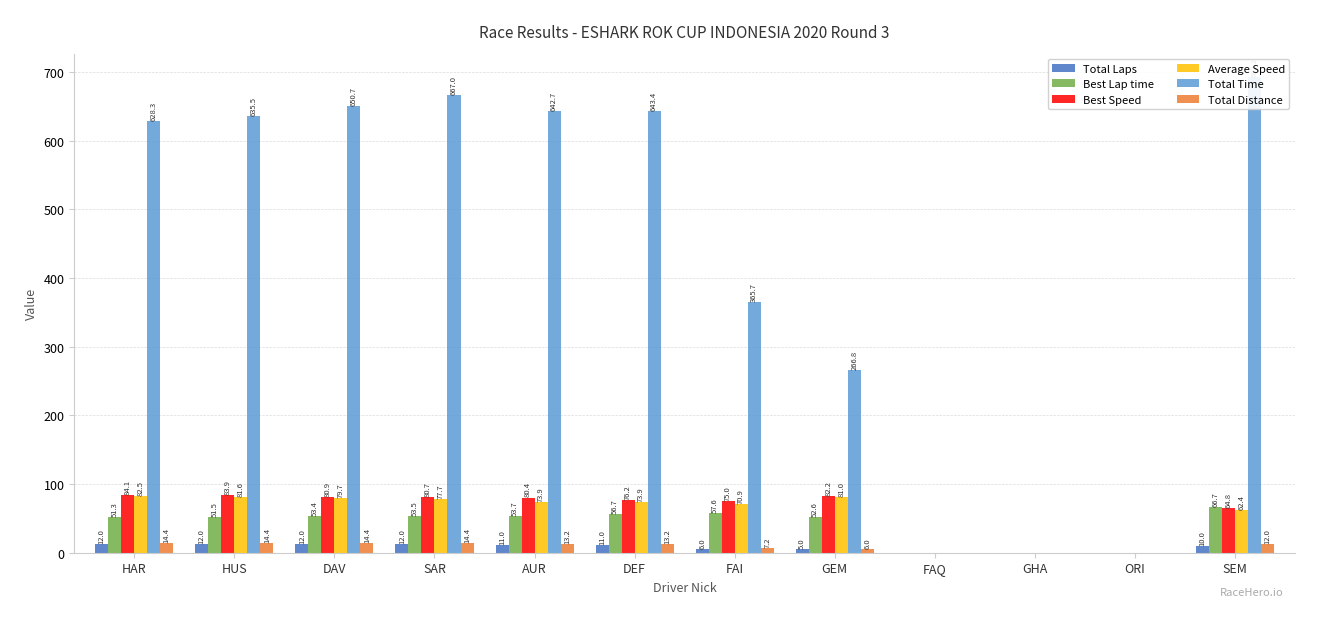

Reading left to right, what are all the values shown in this chart?

Total Laps: HAR=12.0	HUS=12.0	DAV=12.0	SAR=12.0	AUR=11.0	DEF=11.0	FAI=6.0	GEM=5.0	FAQ=0.0	GHA=0.0	ORI=0.0	SEM=10.0
Best Lap time: HAR=51.3	HUS=51.5	DAV=53.4	SAR=53.5	AUR=53.7	DEF=56.7	FAI=57.6	GEM=52.6	FAQ=0.0	GHA=0.0	ORI=0.0	SEM=66.7
Best Speed: HAR=84.1	HUS=83.9	DAV=80.9	SAR=80.7	AUR=80.4	DEF=76.2	FAI=75.0	GEM=82.2	FAQ=0.0	GHA=0.0	ORI=0.0	SEM=64.8
Average Speed: HAR=82.5	HUS=81.6	DAV=79.7	SAR=77.7	AUR=73.9	DEF=73.9	FAI=70.9	GEM=81.0	FAQ=0.0	GHA=0.0	ORI=0.0	SEM=62.4
Total Time: HAR=628.3	HUS=635.5	DAV=650.7	SAR=667.0	AUR=642.7	DEF=643.4	FAI=365.7	GEM=266.8	FAQ=0.0	GHA=0.0	ORI=0.0	SEM=692.2
Total Distance: HAR=14.4	HUS=14.4	DAV=14.4	SAR=14.4	AUR=13.2	DEF=13.2	FAI=7.2	GEM=6.0	FAQ=0.0	GHA=0.0	ORI=0.0	SEM=12.0